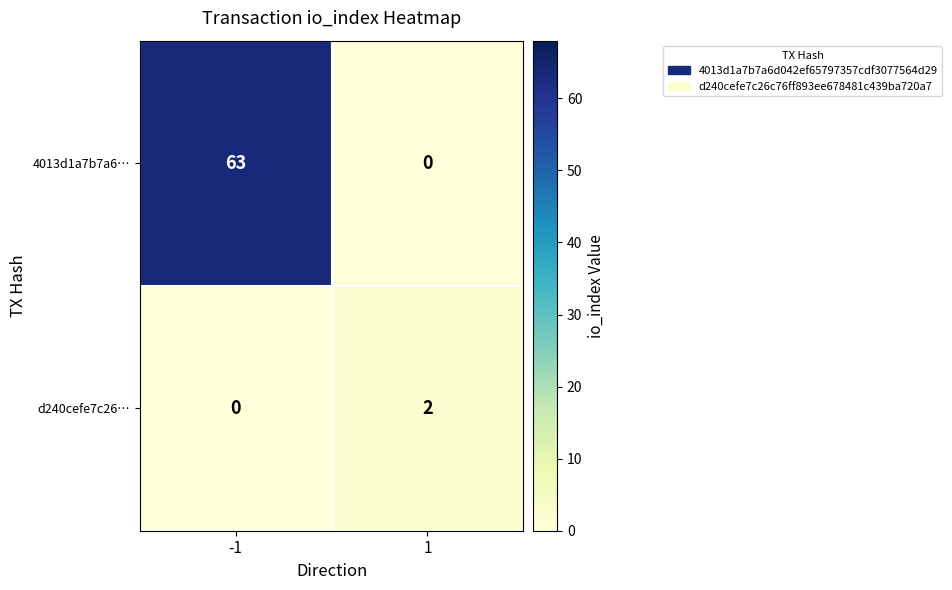

What is the difference between the 4013d1a7b7a6… values at 1 and -1?

63